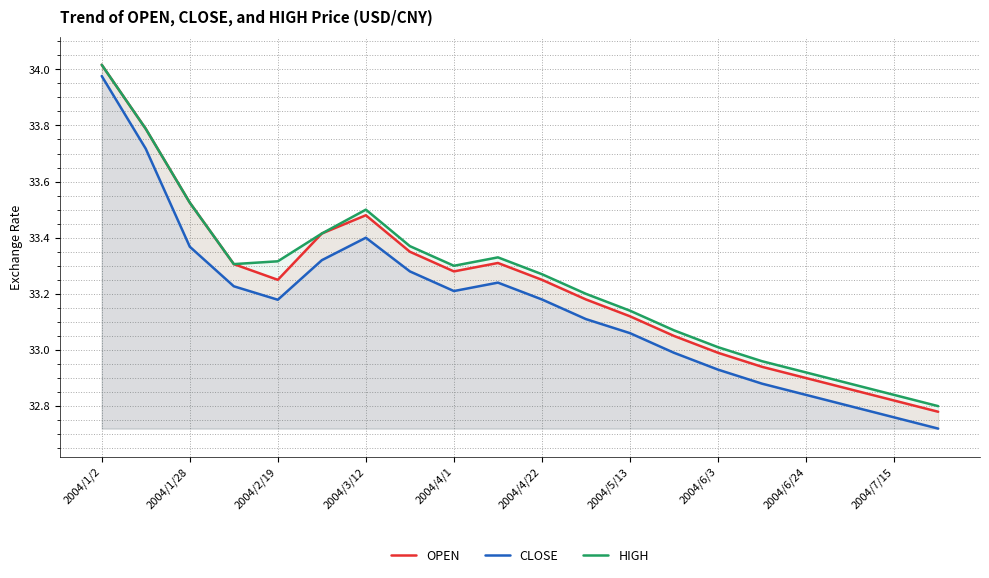

Count the number of categories in the chart.

20